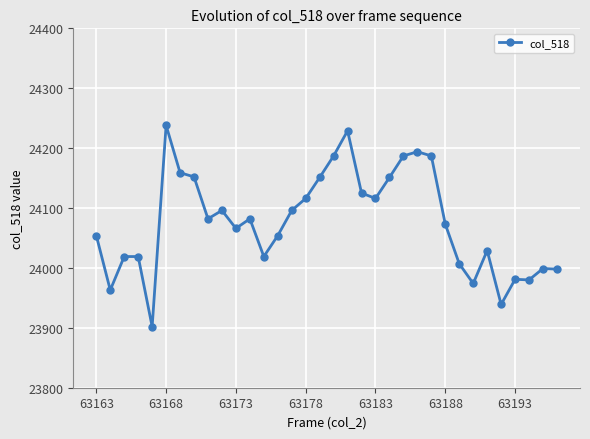

What is the difference between the maximum and minimum values?

336